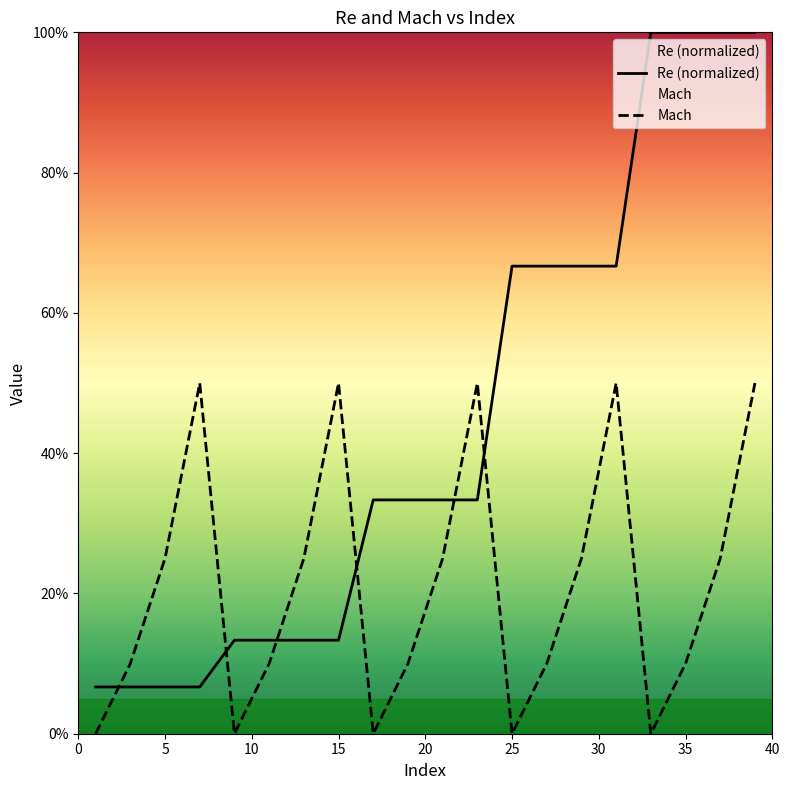

Which has a higher value, 40 or 15?

15